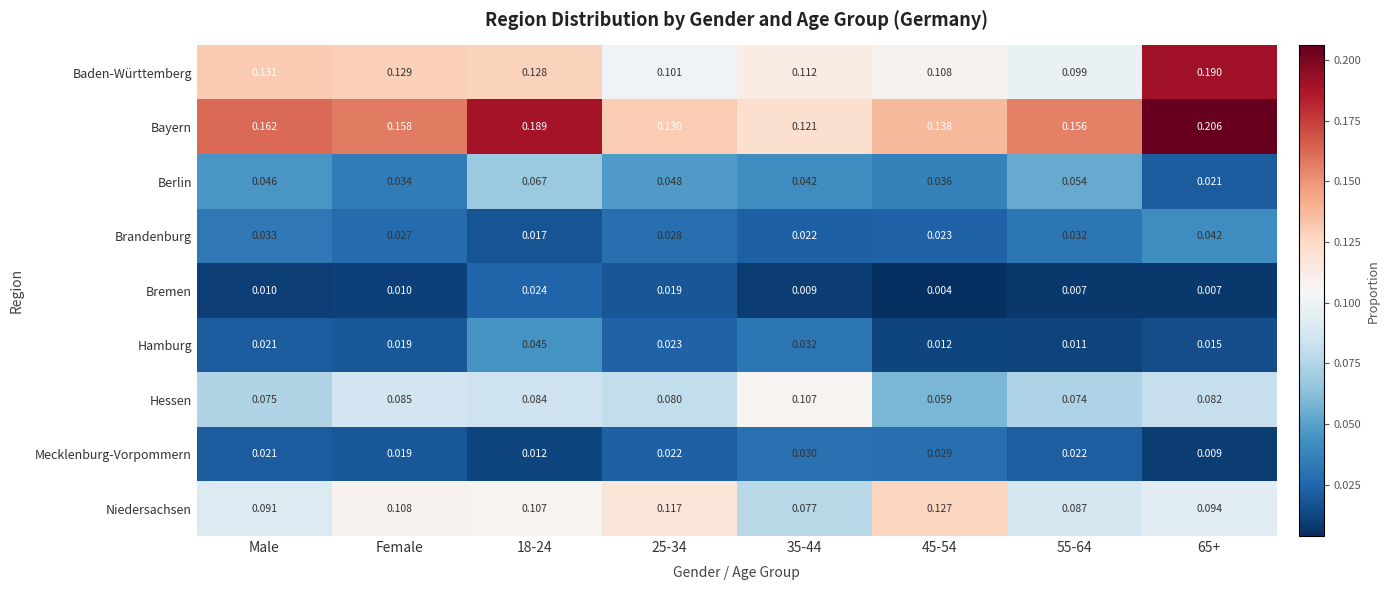

At 25-34, list the series in order from largest to smallest.

Bayern, Niedersachsen, Baden-Württemberg, Hessen, Berlin, Brandenburg, Hamburg, Mecklenburg-Vorpommern, Bremen